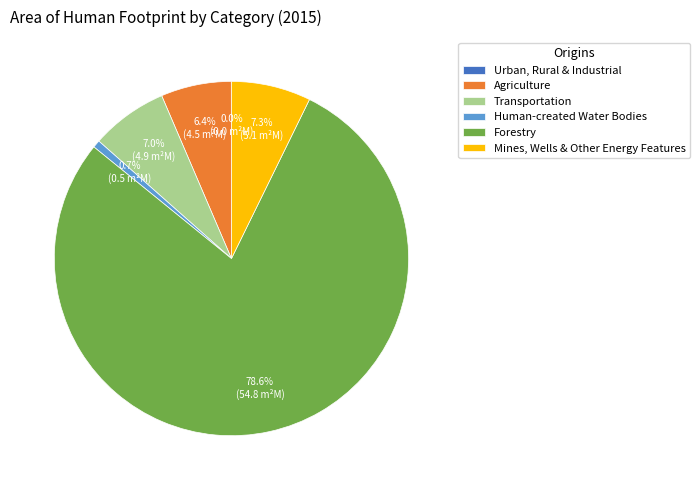

To the nearest percent, what is the combined percentage of Mines, Wells & Other Energy Features and Transportation?

14%